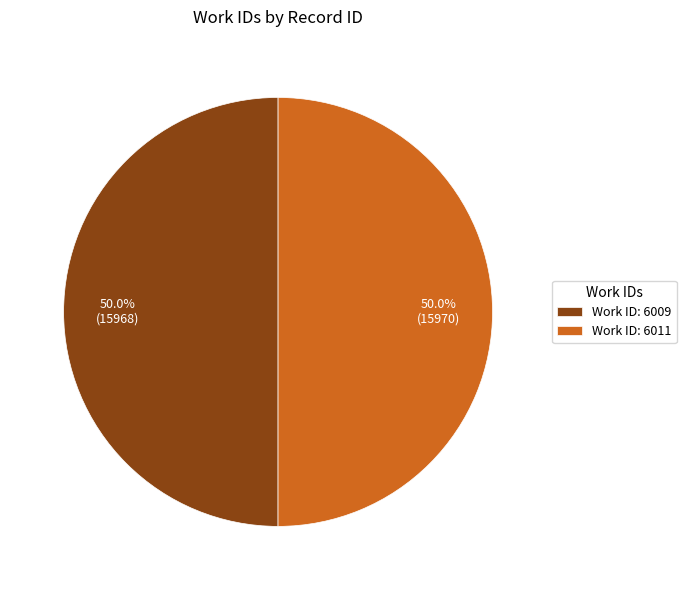

What is the ratio of the value at Work ID: 6011 to the value at Work ID: 6009?

1.0